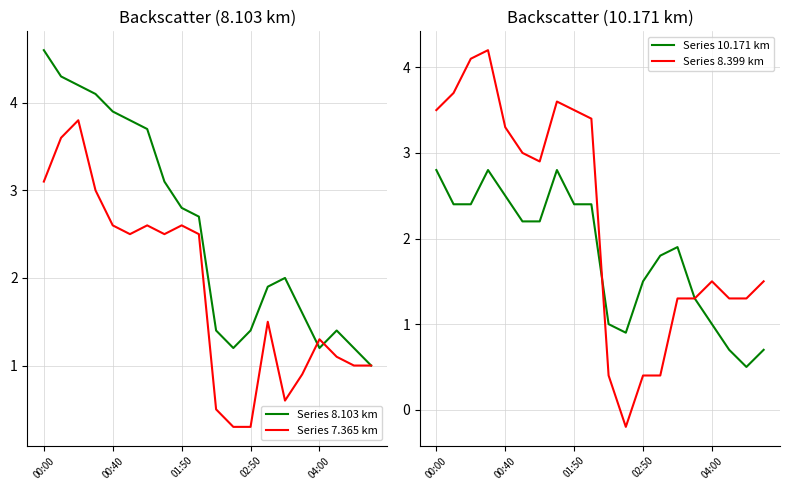

What is the maximum value shown in the chart?

4.6